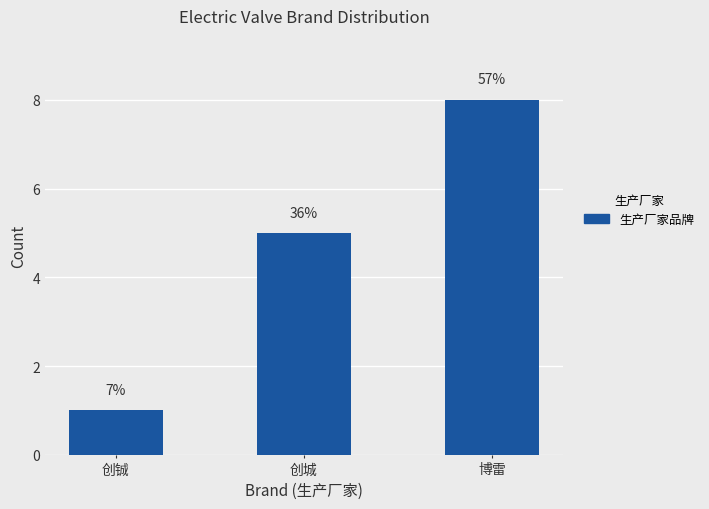

Rank the categories by value from highest to lowest.

博雷, 创城, 创铖